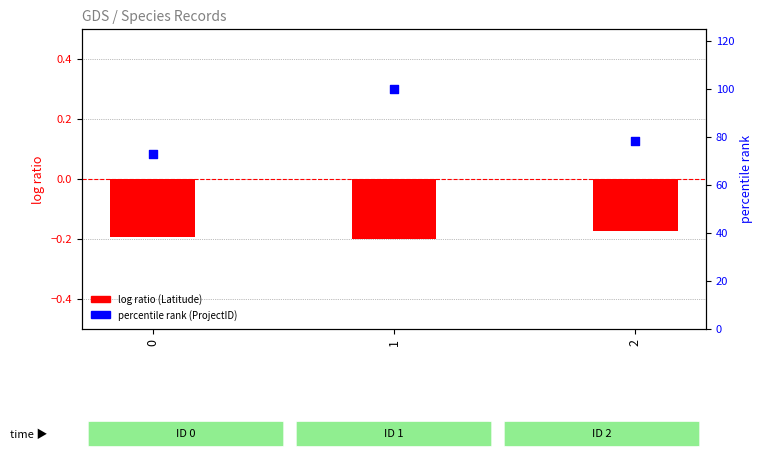

Which series reaches the maximum Y coordinate?

percentile rank within the sample